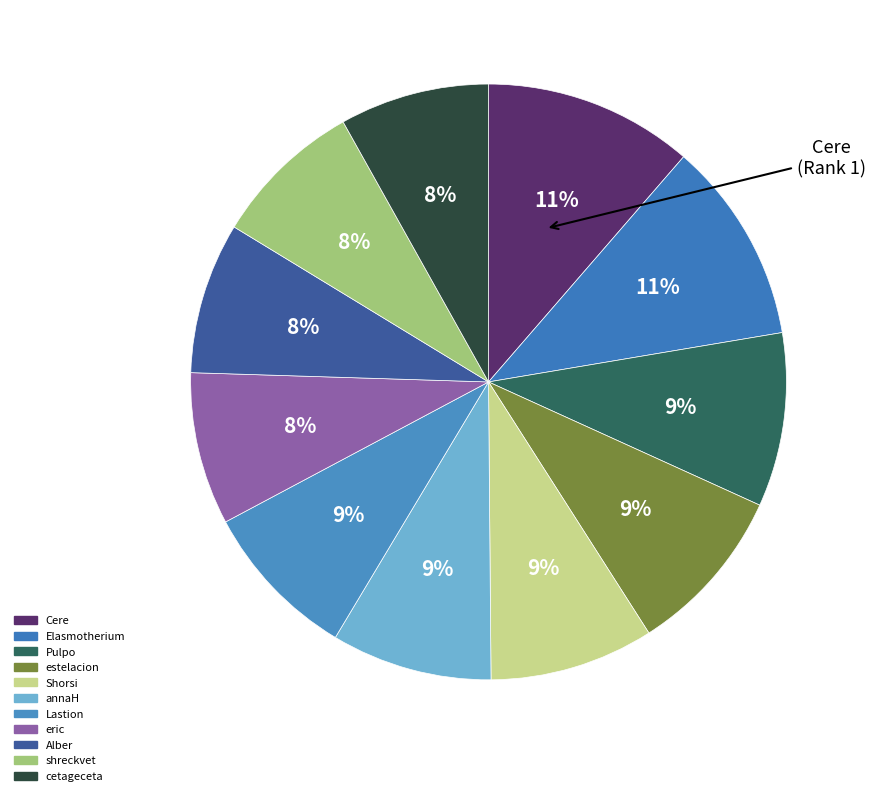

To the nearest percent, what is the combined percentage of Alber and eric?

16%